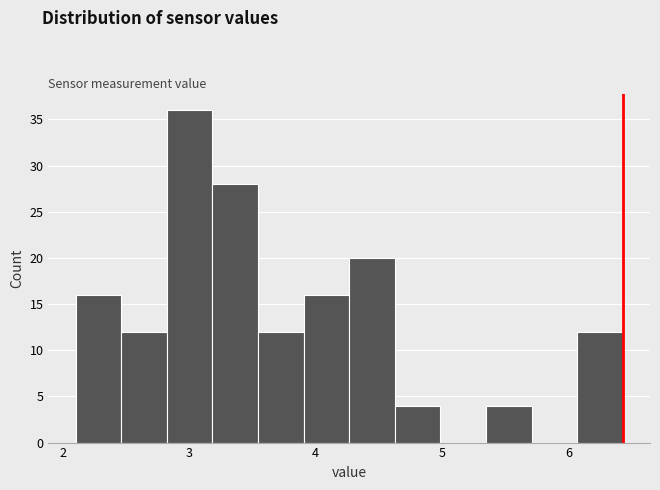

Read against the x-axis, roughly where is the centre of the tallest bar?

3.0